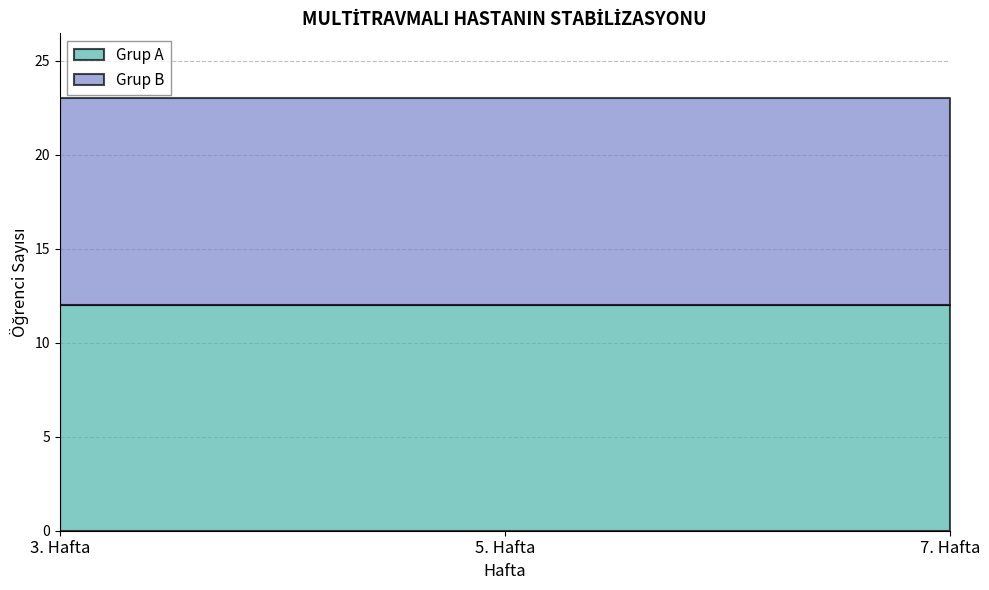

Reading left to right, list all the values displayed in this chart.

Grup A: 3. Hafta=12	5. Hafta=12	7. Hafta=12
Grup B: 3. Hafta=11	5. Hafta=11	7. Hafta=11